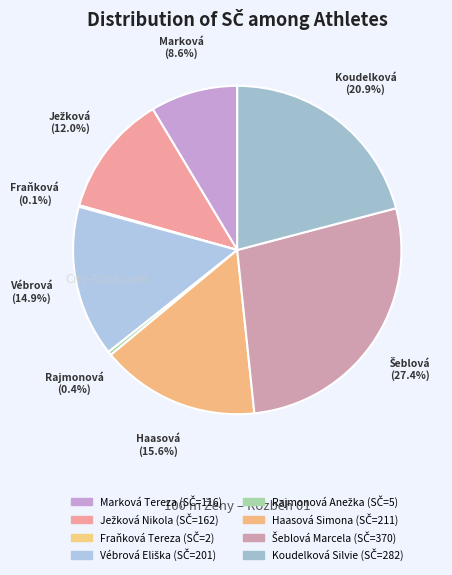

To the nearest percent, what percentage of the pie is Ježková Nikola?

12%